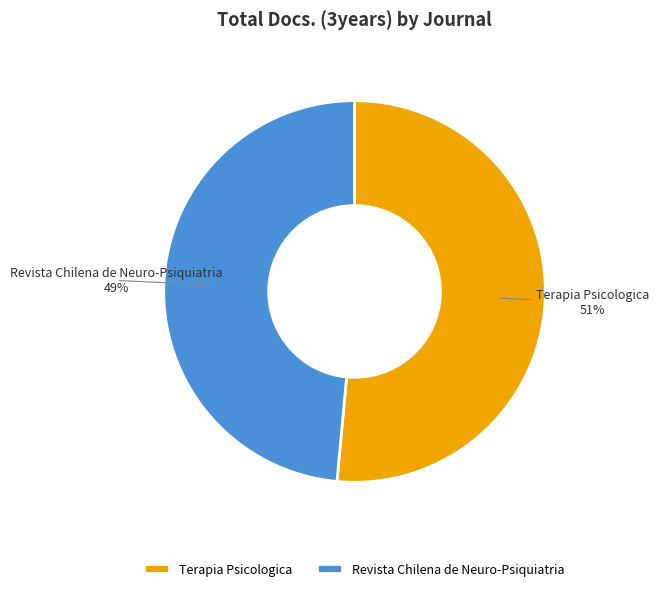

Rank the categories by value from highest to lowest.

Terapia Psicologica, Revista Chilena de Neuro-Psiquiatria